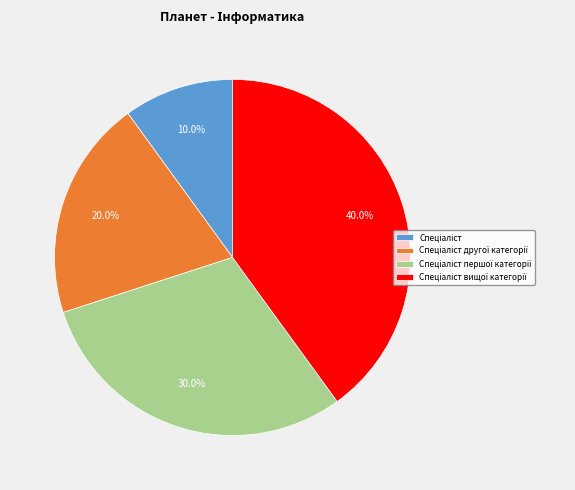

Does any single category account for the majority?

No